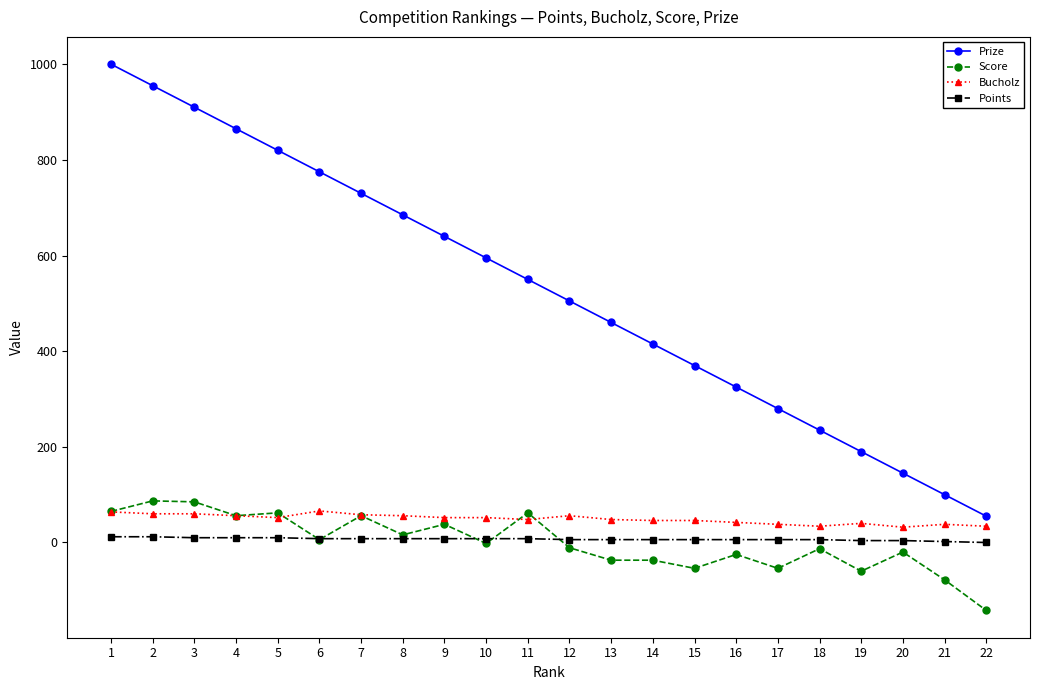

Rank the series by their maximum value, from highest to lowest.

Prize, Score, Bucholz, Points